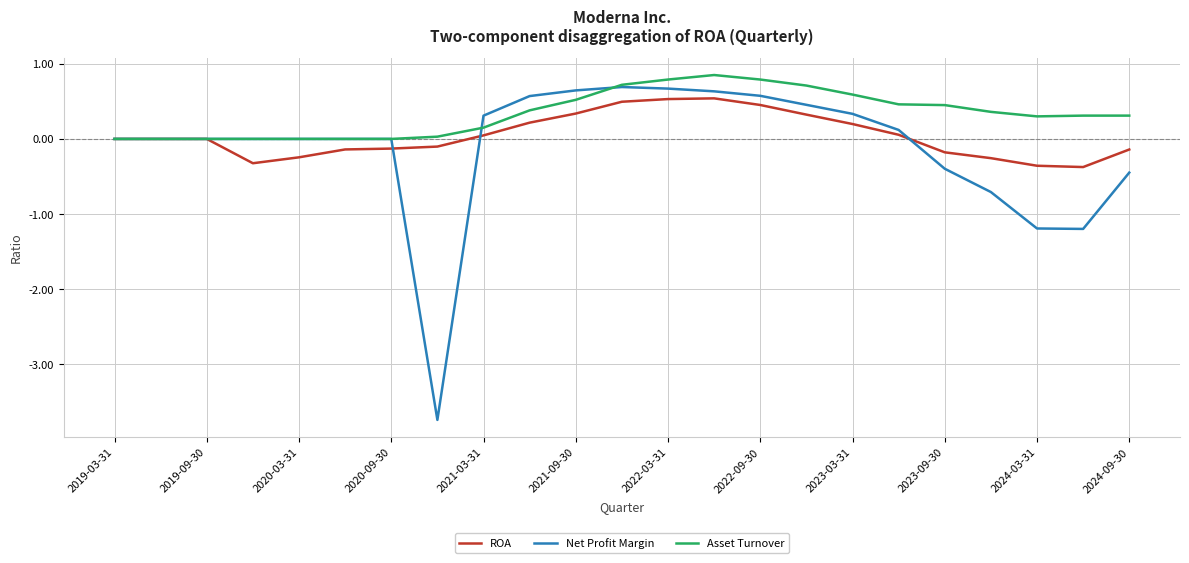

What is the smallest value displayed?

-3.7